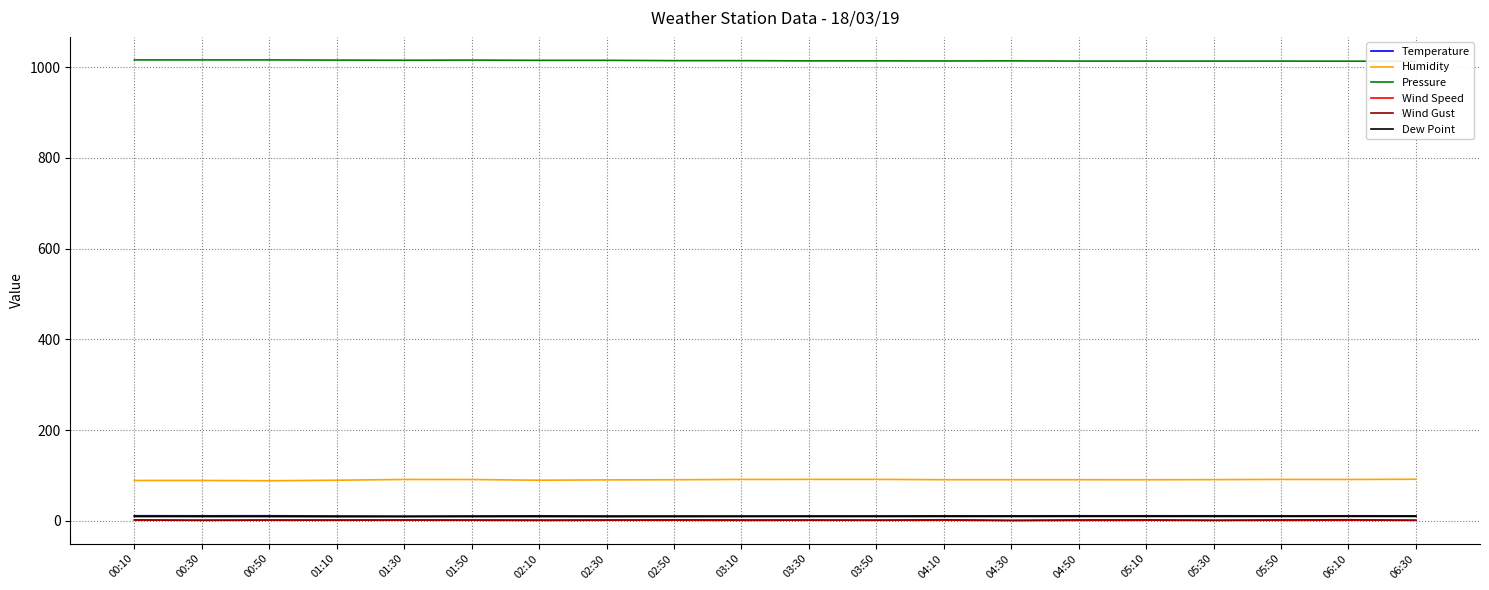

At 06:10, list the series in order from largest to smallest.

Pressure, Humidity, Temperature, Dew Point, Wind Gust, Wind Speed